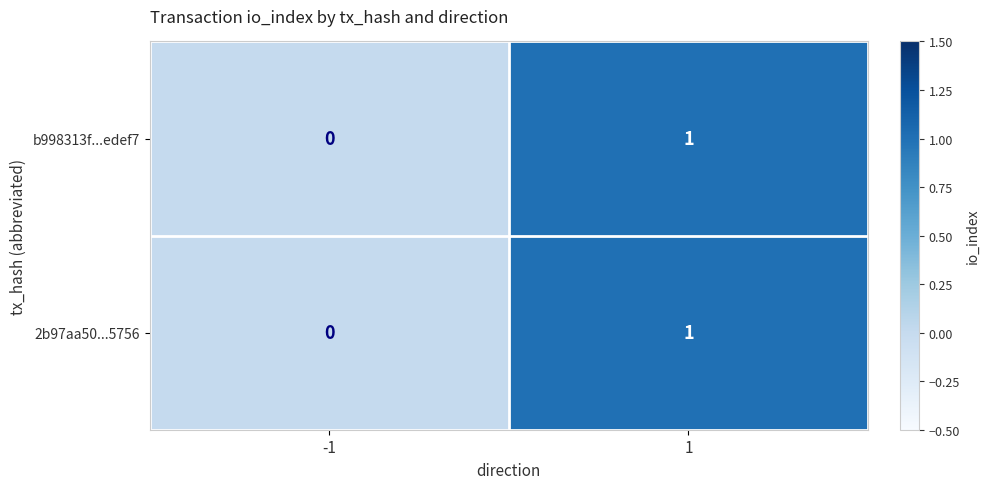

Reading left to right, transcribe all the data shown in this chart.

b998313f...edef7: 0	1
2b97aa50...5756: 0	1